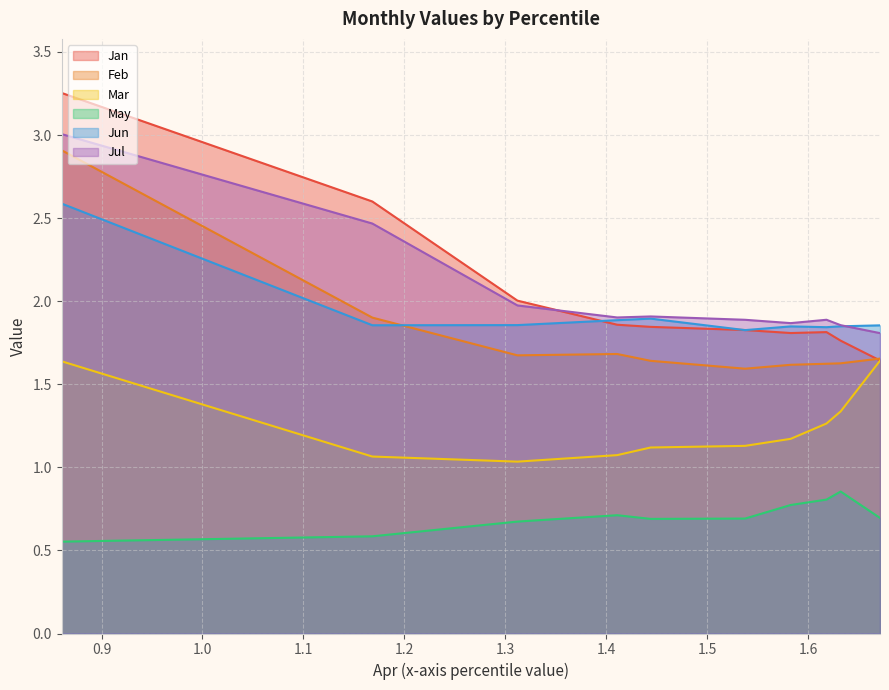

Reading left to right, what are all the values shown in this chart?

Jan: pct05=3.3	pct15=2.6	pct25=2.0	pct35=1.9	pct45=1.8	pct55=1.8	pct65=1.8	pct75=1.8	pct85=1.8	pct95=1.6
Feb: pct05=2.9	pct15=1.9	pct25=1.7	pct35=1.7	pct45=1.6	pct55=1.6	pct65=1.6	pct75=1.6	pct85=1.6	pct95=1.7
Mar: pct05=1.6	pct15=1.1	pct25=1.0	pct35=1.1	pct45=1.1	pct55=1.1	pct65=1.2	pct75=1.3	pct85=1.3	pct95=1.6
May: pct05=0.6	pct15=0.6	pct25=0.7	pct35=0.7	pct45=0.7	pct55=0.7	pct65=0.8	pct75=0.8	pct85=0.9	pct95=0.7
Jun: pct05=2.6	pct15=1.9	pct25=1.9	pct35=1.9	pct45=1.9	pct55=1.8	pct65=1.8	pct75=1.8	pct85=1.8	pct95=1.9
Jul: pct05=3.0	pct15=2.5	pct25=2.0	pct35=1.9	pct45=1.9	pct55=1.9	pct65=1.9	pct75=1.9	pct85=1.9	pct95=1.8